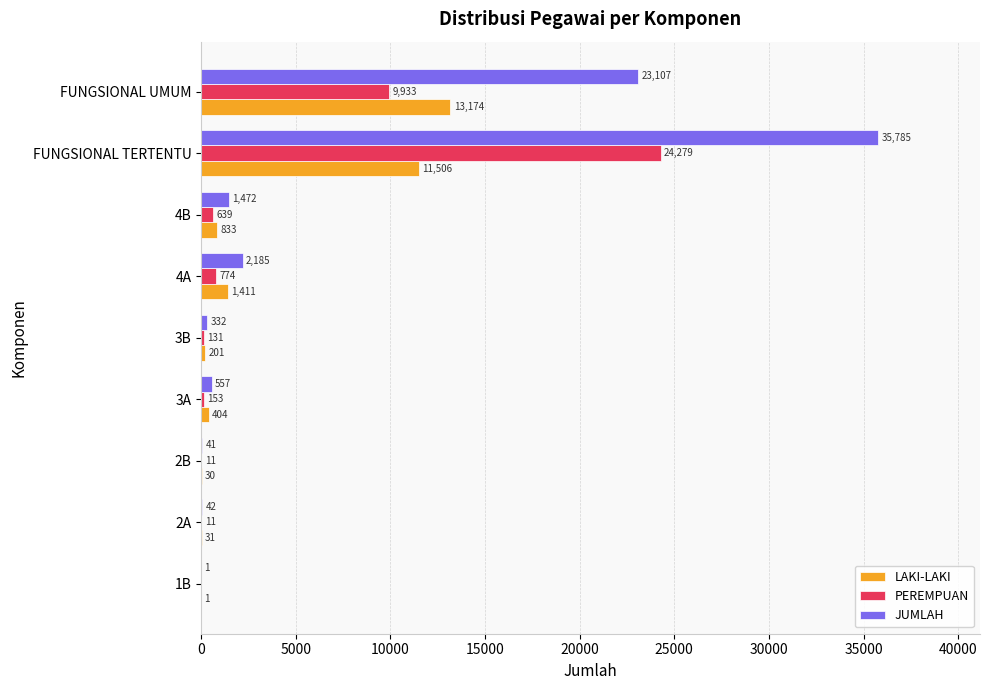

Which series has the widest spread of values?

JUMLAH